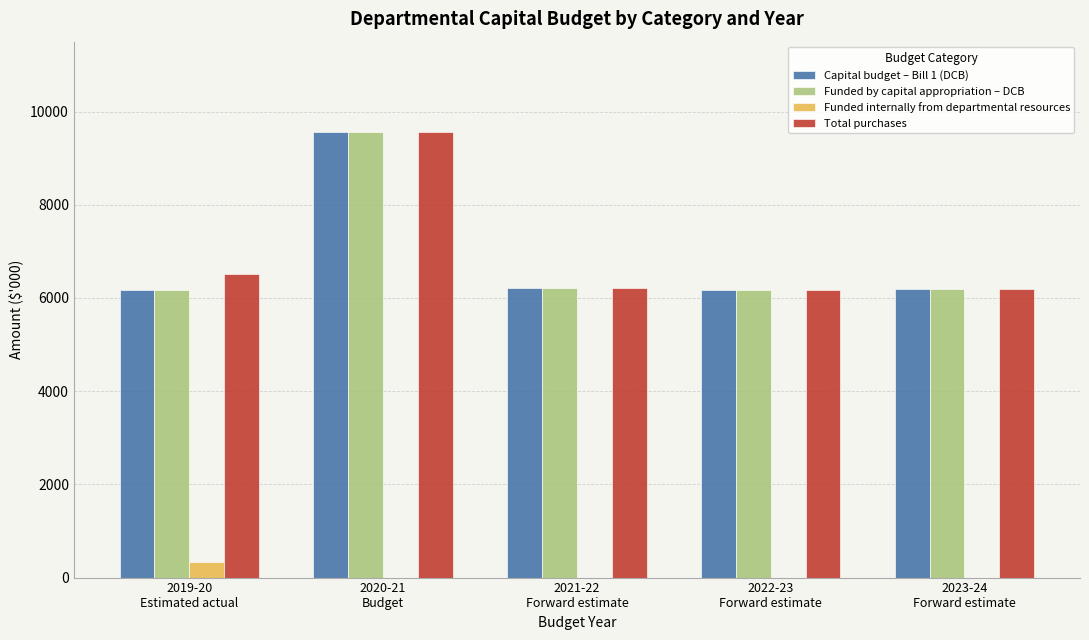

What is the sum of all Funded by capital appropriation – DCB values?

34300